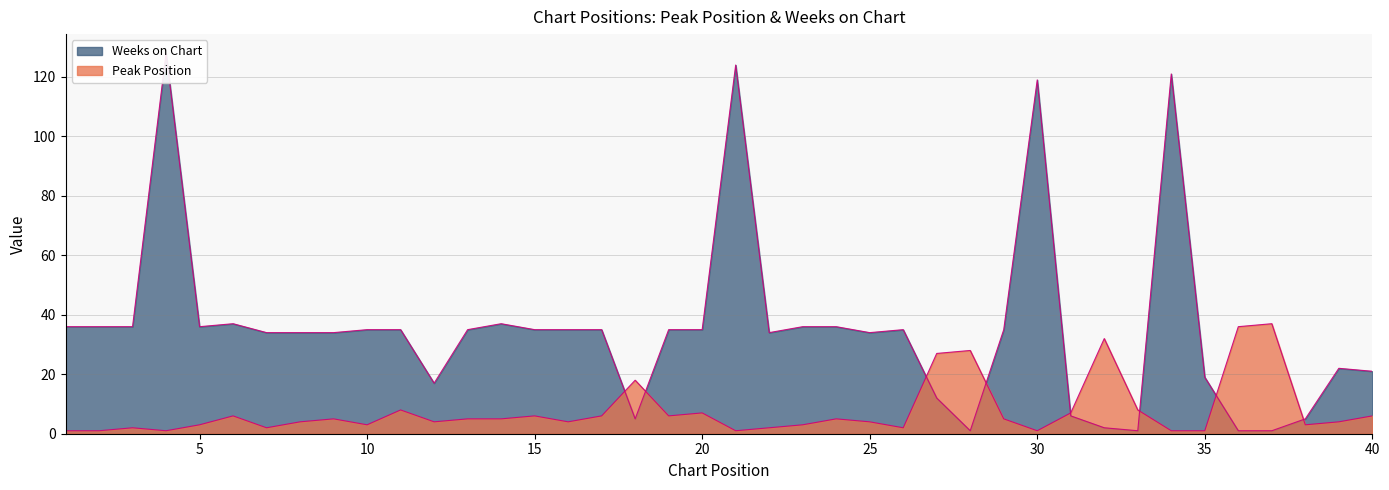

Which category has the highest value across all series?

4